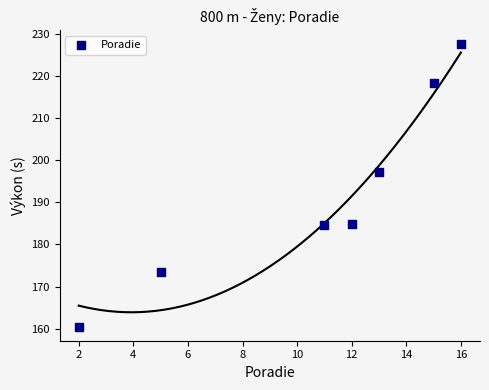

What is the range of Y values (max minus min)?

67.0